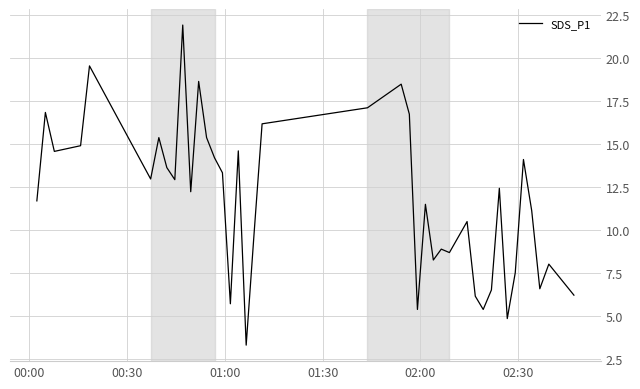

What is the smallest value displayed?

3.3